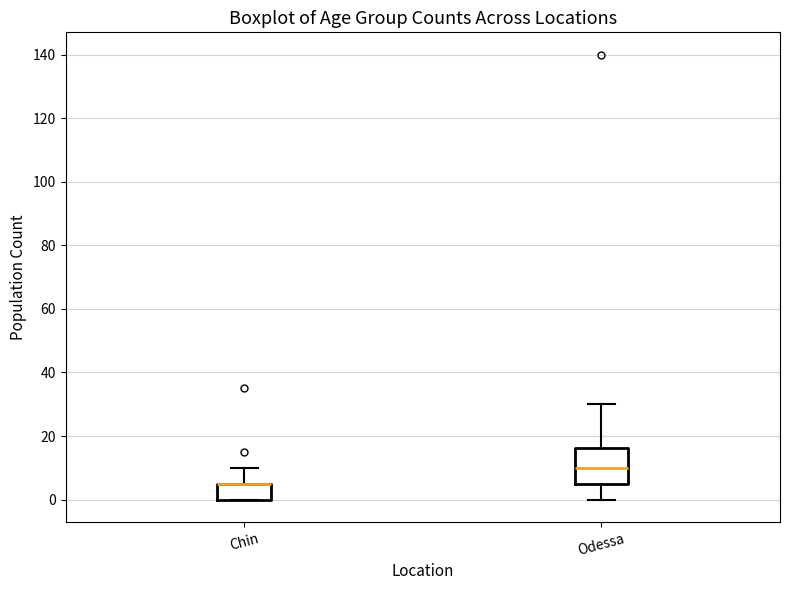

Which box is the tallest, from its lower edge to its upper edge?

Odessa